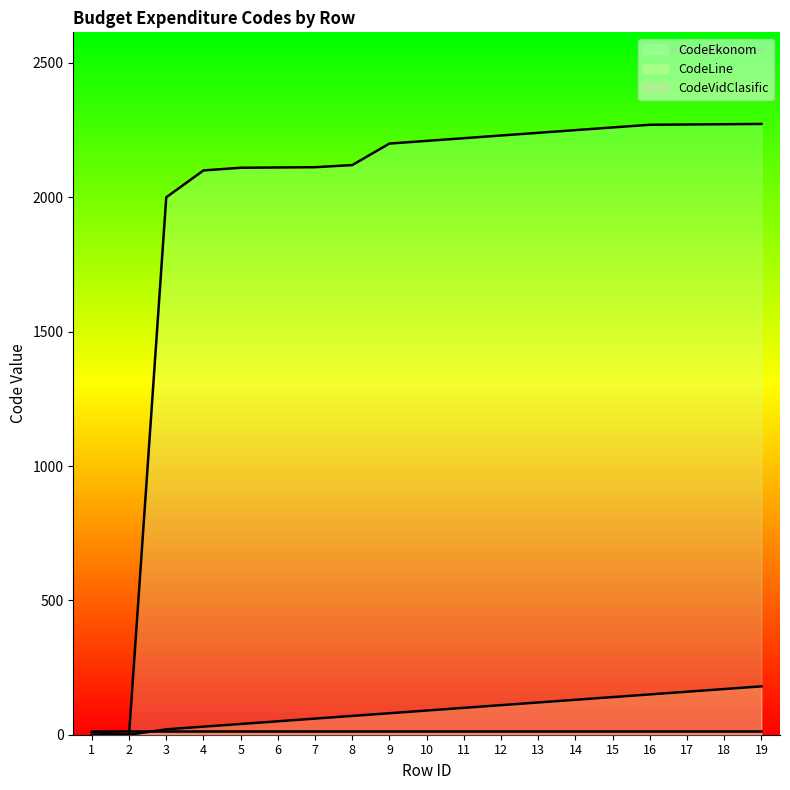

The value of CodeEkonom at 19 is 3680. True or false?

False